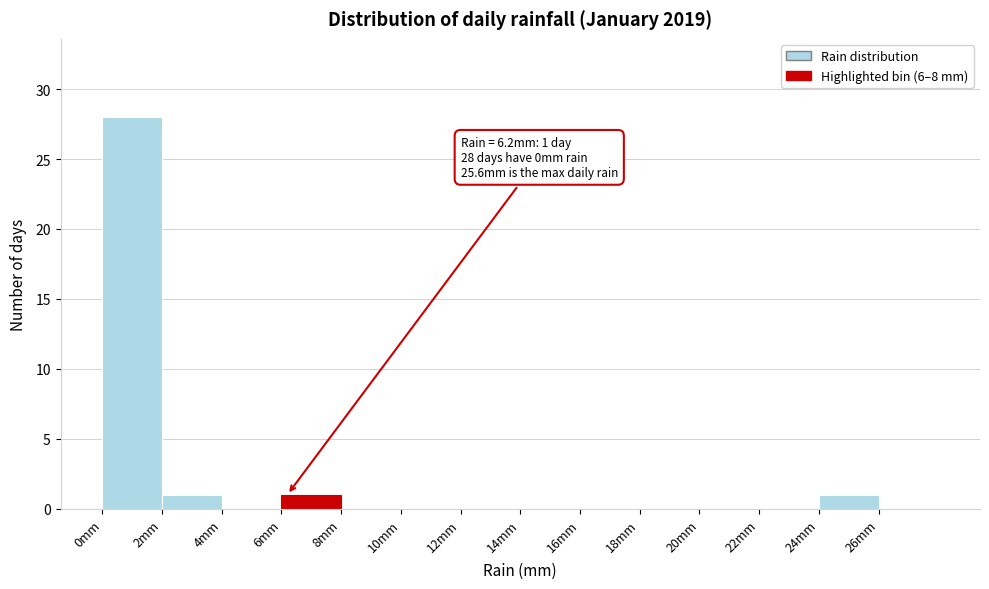

Which range on the x-axis has the tallest bar?

0 to 2